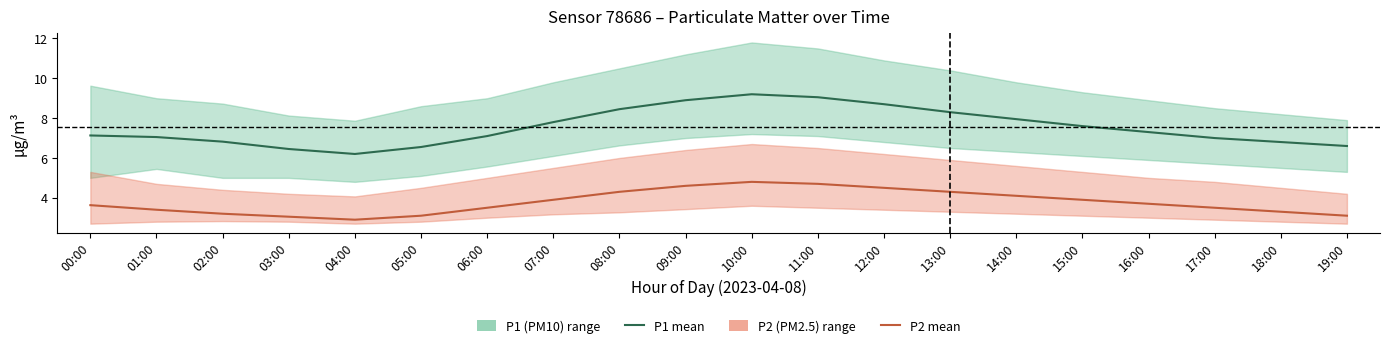

True or false: P2 (PM2.5) mean and P1 (PM10) mean cross at least once.

False